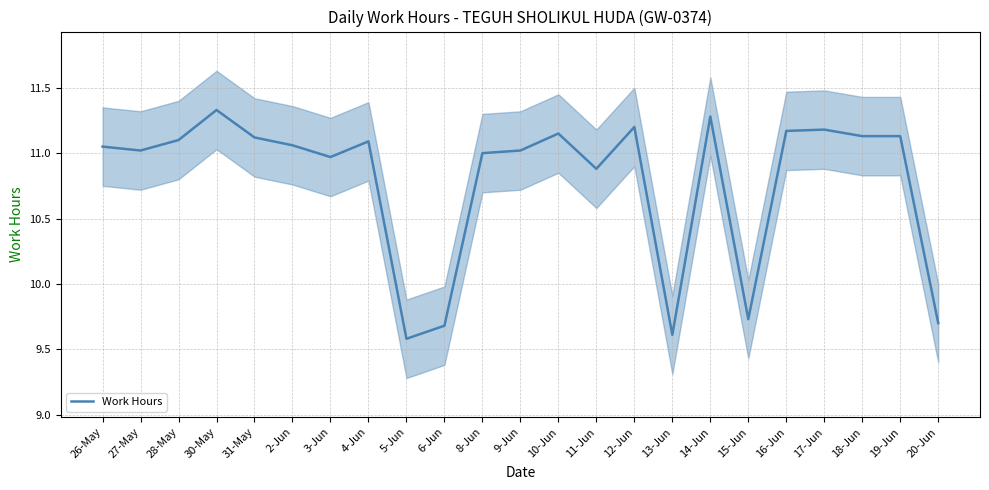

Where is the data nearest to the value 10?

15-Jun